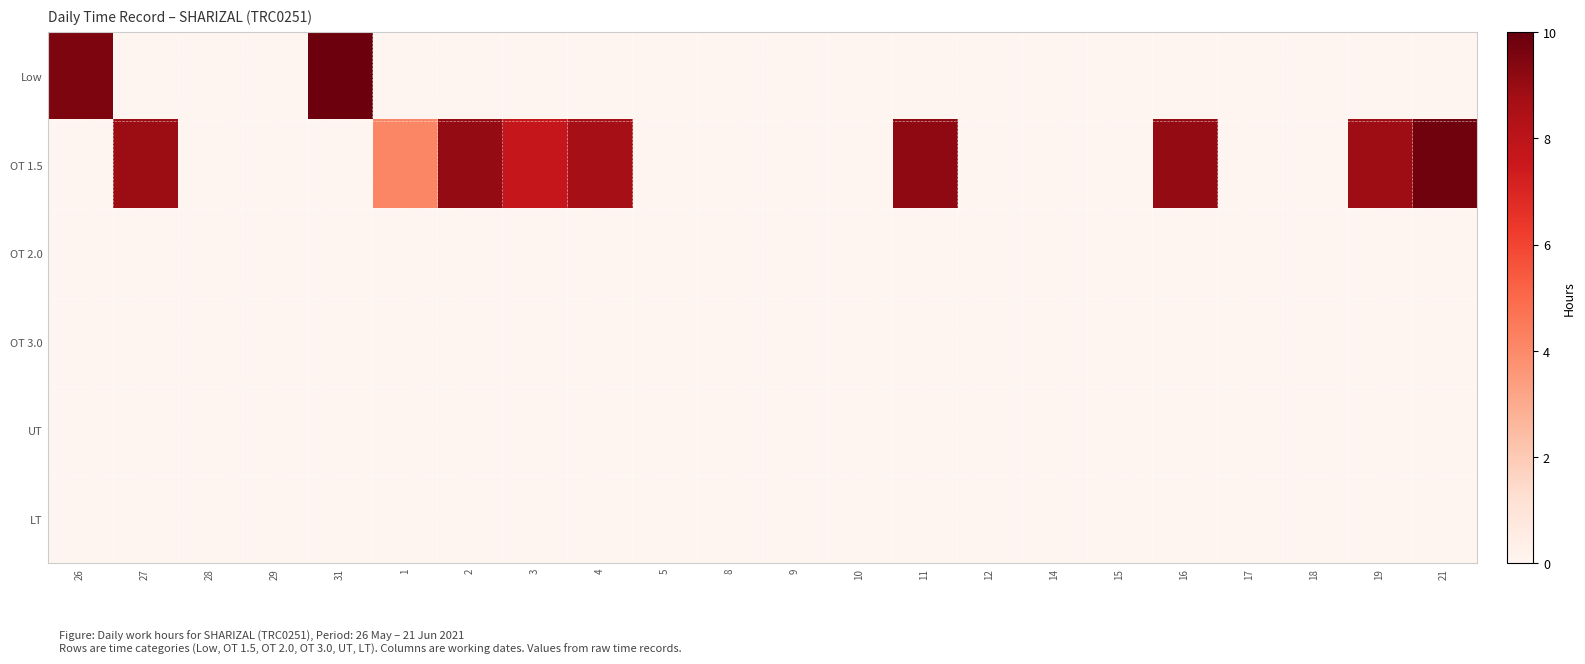

Reading left to right, what are all the values shown in this chart?

Low: 26=9.6	27=0.0	28=0.0	29=0.0	31=9.9	1=0.0	2=0.0	3=0.0	4=0.0	5=0.0	8=0.0	9=0.0	10=0.0	11=0.0	12=0.0	14=0.0	15=0.0	16=0.0	17=0.0	18=0.0	19=0.0	21=0.0
OT 1.5: 26=0.0	27=8.9	28=0.0	29=0.0	31=0.0	1=4.1	2=9.0	3=7.7	4=8.7	5=0.0	8=0.0	9=0.0	10=0.0	11=9.2	12=0.0	14=0.0	15=0.0	16=9.0	17=0.0	18=0.0	19=8.9	21=9.8
OT 2.0: 26=0.0	27=0.0	28=0.0	29=0.0	31=0.0	1=0.0	2=0.0	3=0.0	4=0.0	5=0.0	8=0.0	9=0.0	10=0.0	11=0.0	12=0.0	14=0.0	15=0.0	16=0.0	17=0.0	18=0.0	19=0.0	21=0.0
OT 3.0: 26=0.0	27=0.0	28=0.0	29=0.0	31=0.0	1=0.0	2=0.0	3=0.0	4=0.0	5=0.0	8=0.0	9=0.0	10=0.0	11=0.0	12=0.0	14=0.0	15=0.0	16=0.0	17=0.0	18=0.0	19=0.0	21=0.0
UT: 26=0.0	27=0.0	28=0.0	29=0.0	31=0.0	1=0.0	2=0.0	3=0.0	4=0.0	5=0.0	8=0.0	9=0.0	10=0.0	11=0.0	12=0.0	14=0.0	15=0.0	16=0.0	17=0.0	18=0.0	19=0.0	21=0.0
LT: 26=0.0	27=0.0	28=0.0	29=0.0	31=0.0	1=0.0	2=0.0	3=0.0	4=0.0	5=0.0	8=0.0	9=0.0	10=0.0	11=0.0	12=0.0	14=0.0	15=0.0	16=0.0	17=0.0	18=0.0	19=0.0	21=0.0